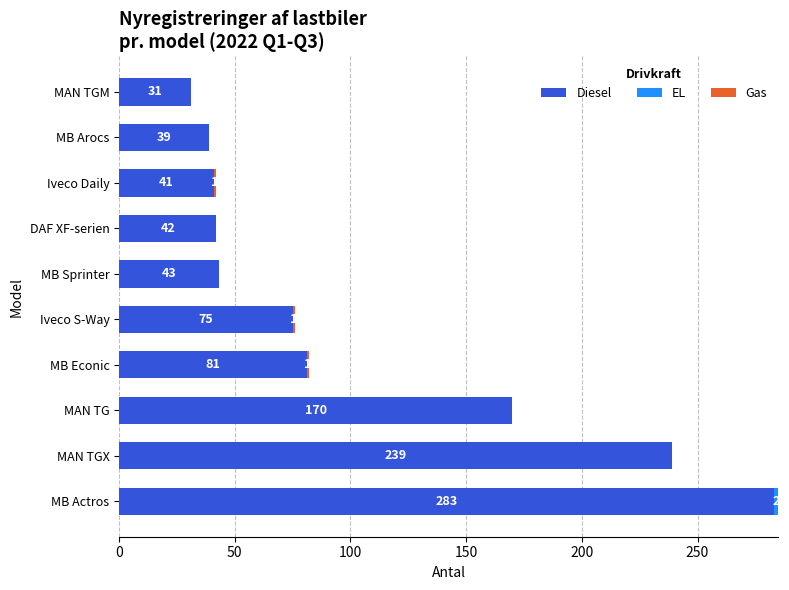

At which label is Diesel closest to 157?

MAN TG